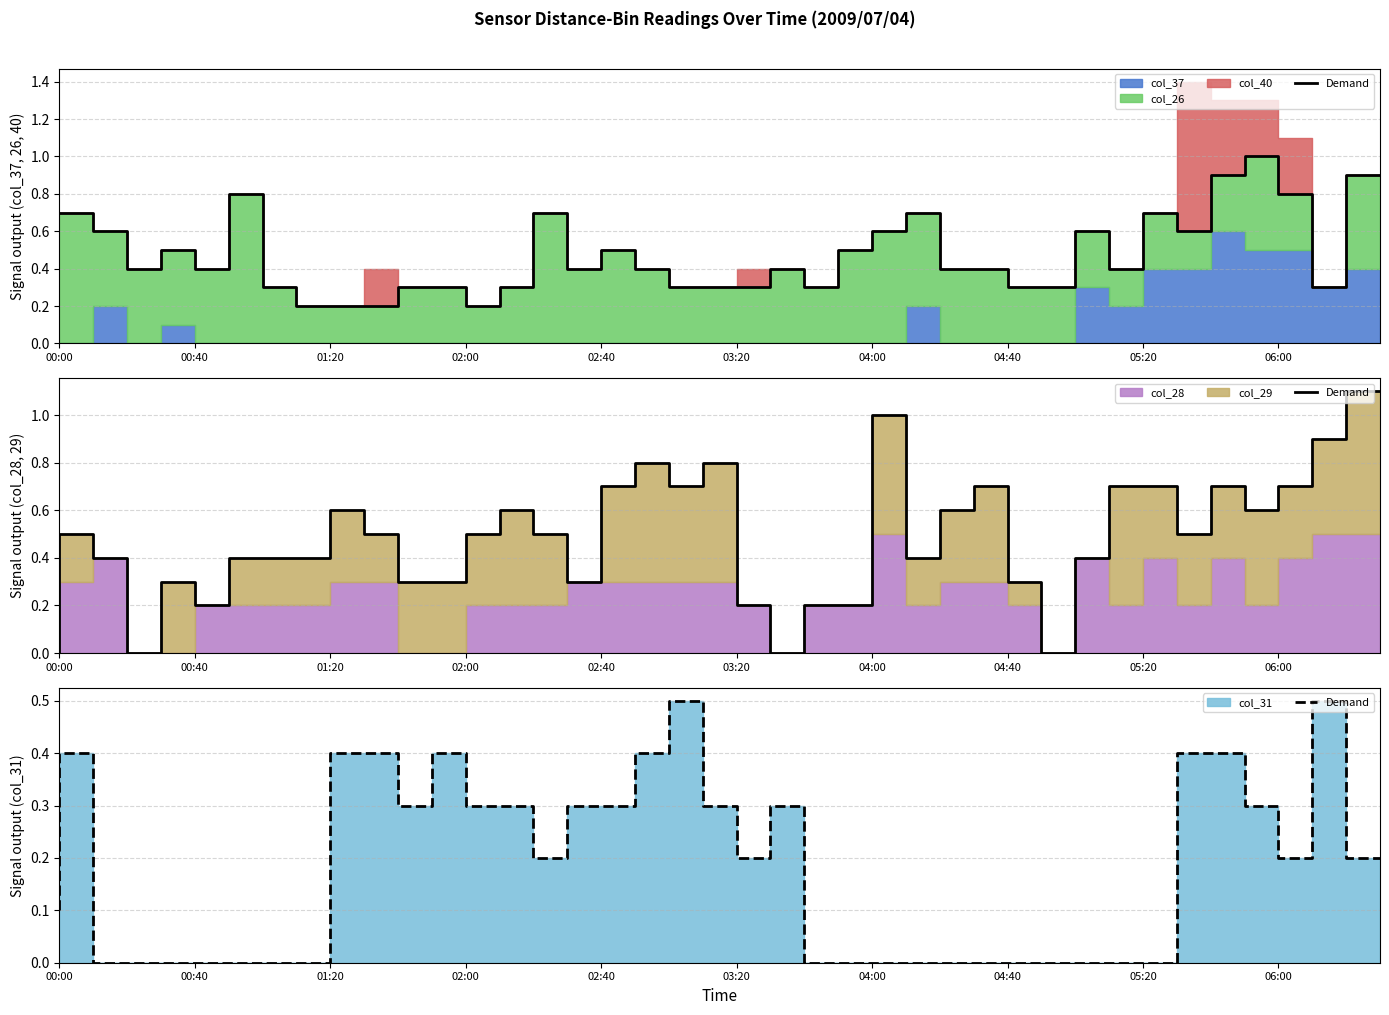

Which category has the lowest value across all series?

01:20